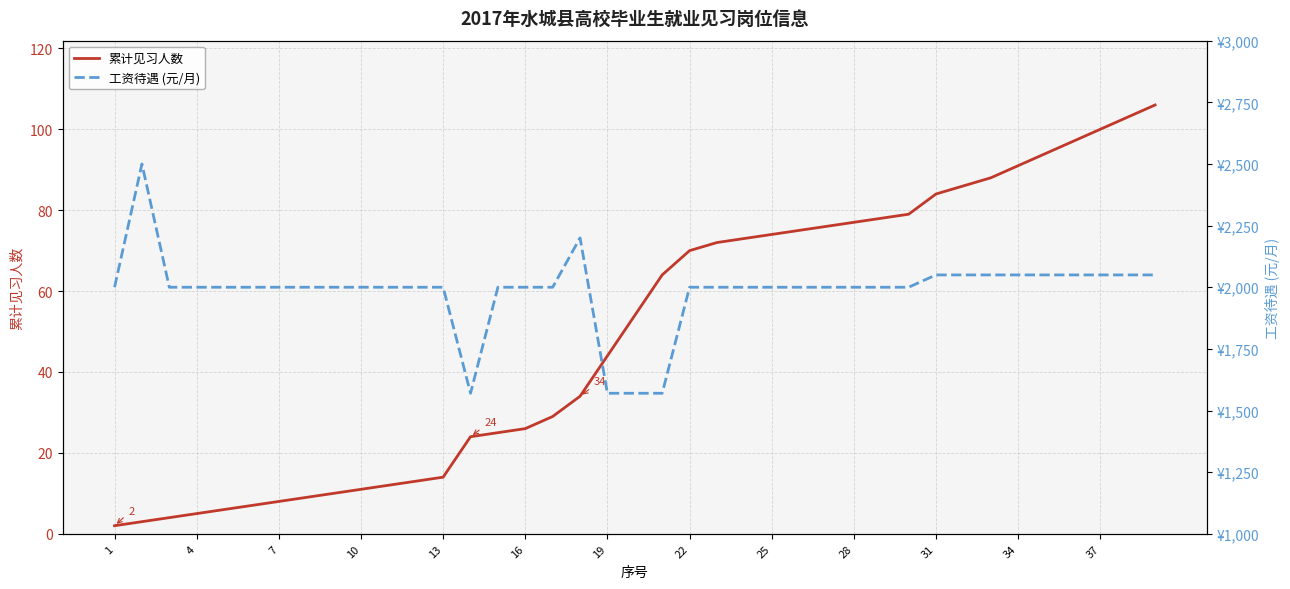

True or false: 累计见习人数 and 工资待遇 (元/月) cross at least once.

False